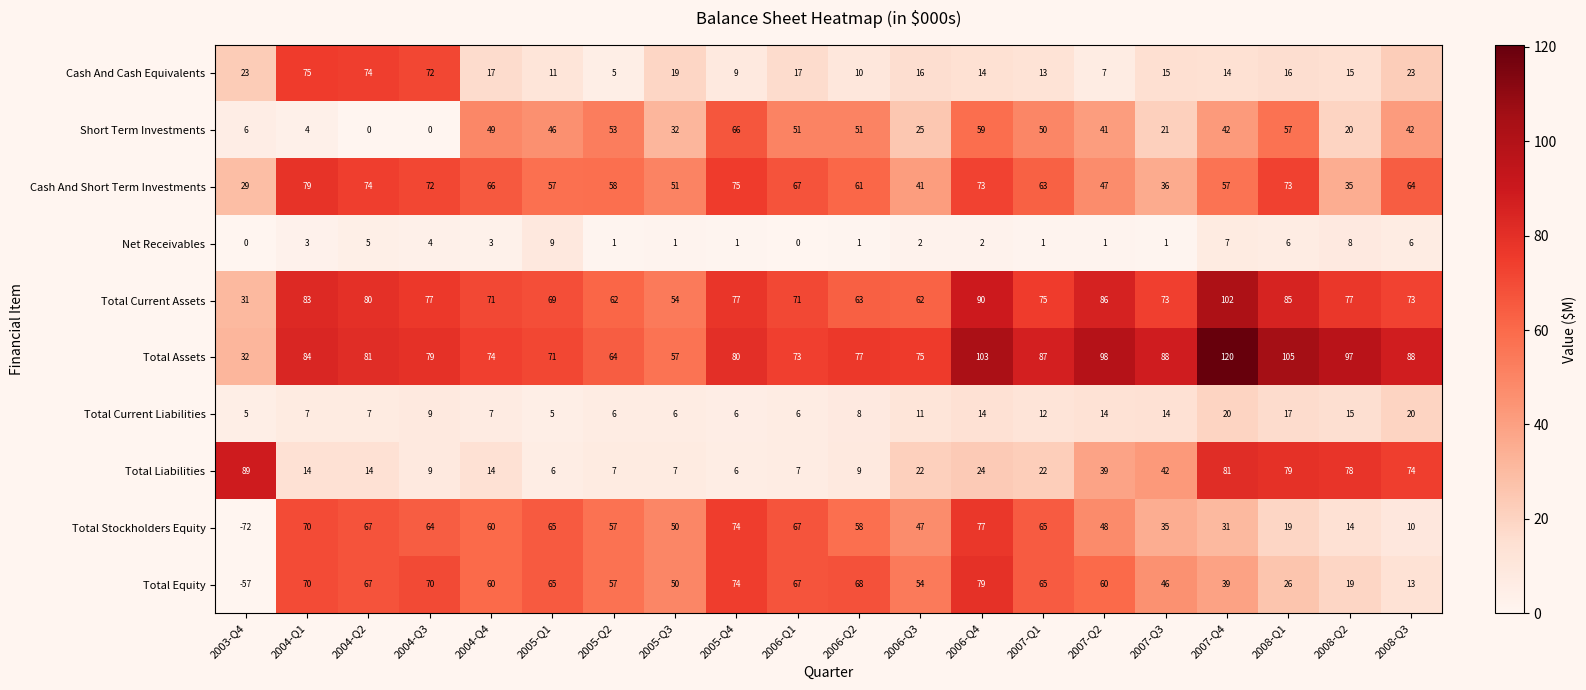

Which category has the lowest value in the Cash And Short Term Investments series?

2003-Q4